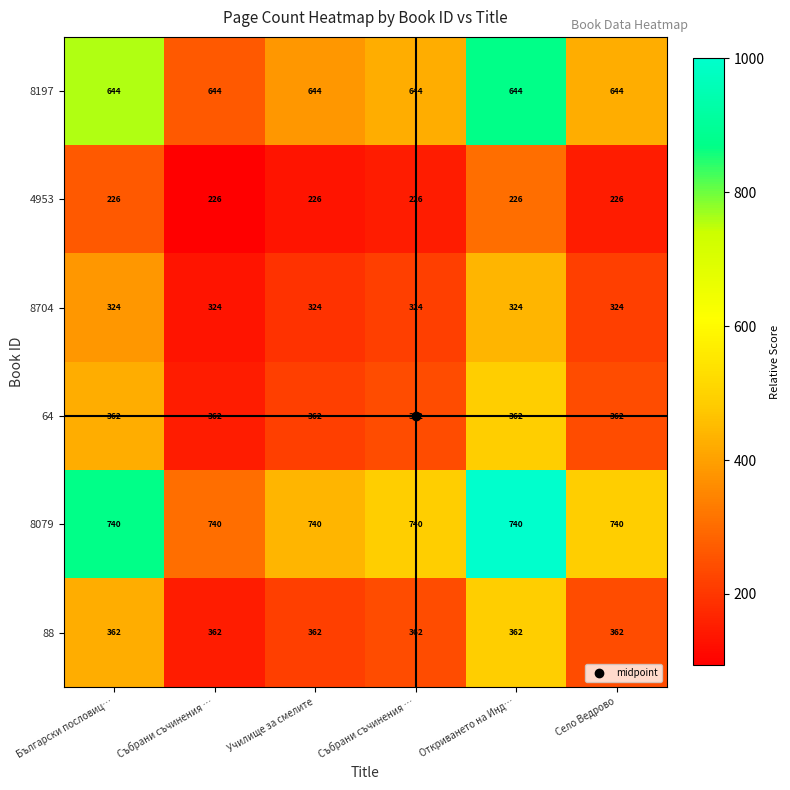

Which series has the largest total across all categories?

8079